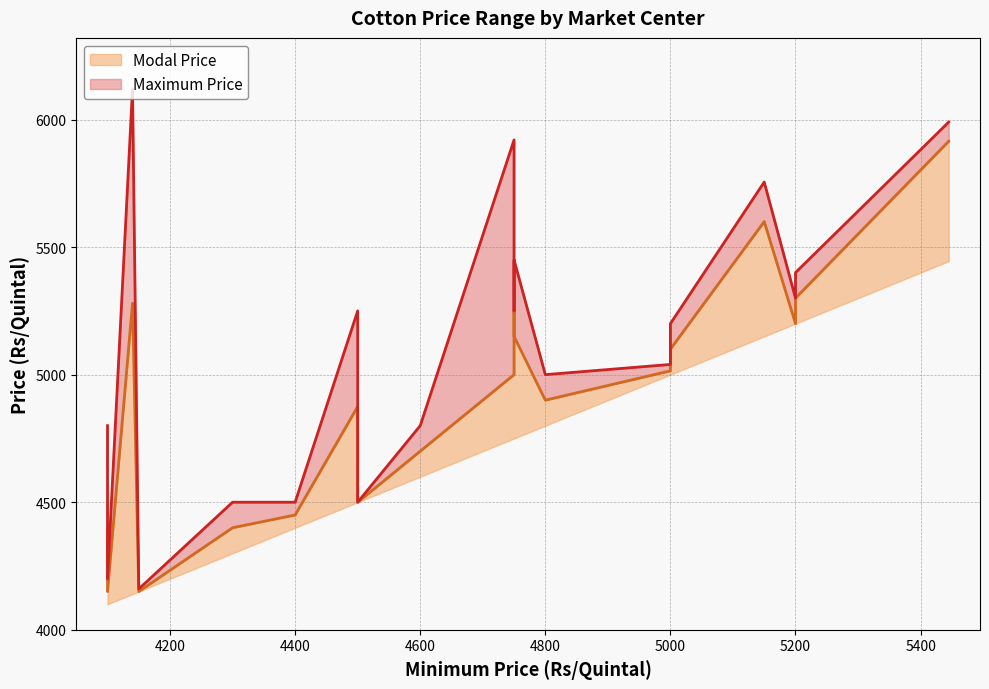

How many values in the Modal Price series exceed 5015?

9